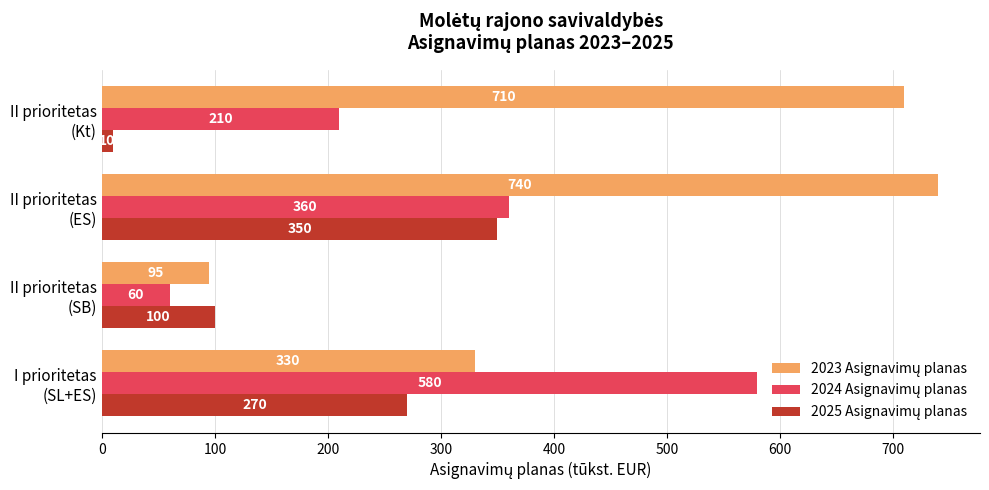

What is the minimum value shown in the chart?

10